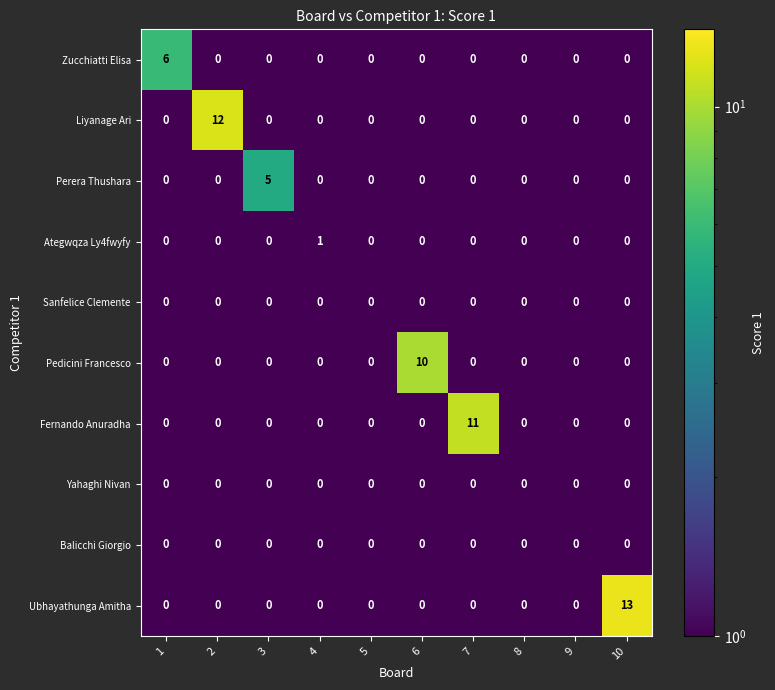

What is the maximum value shown in the chart?

13